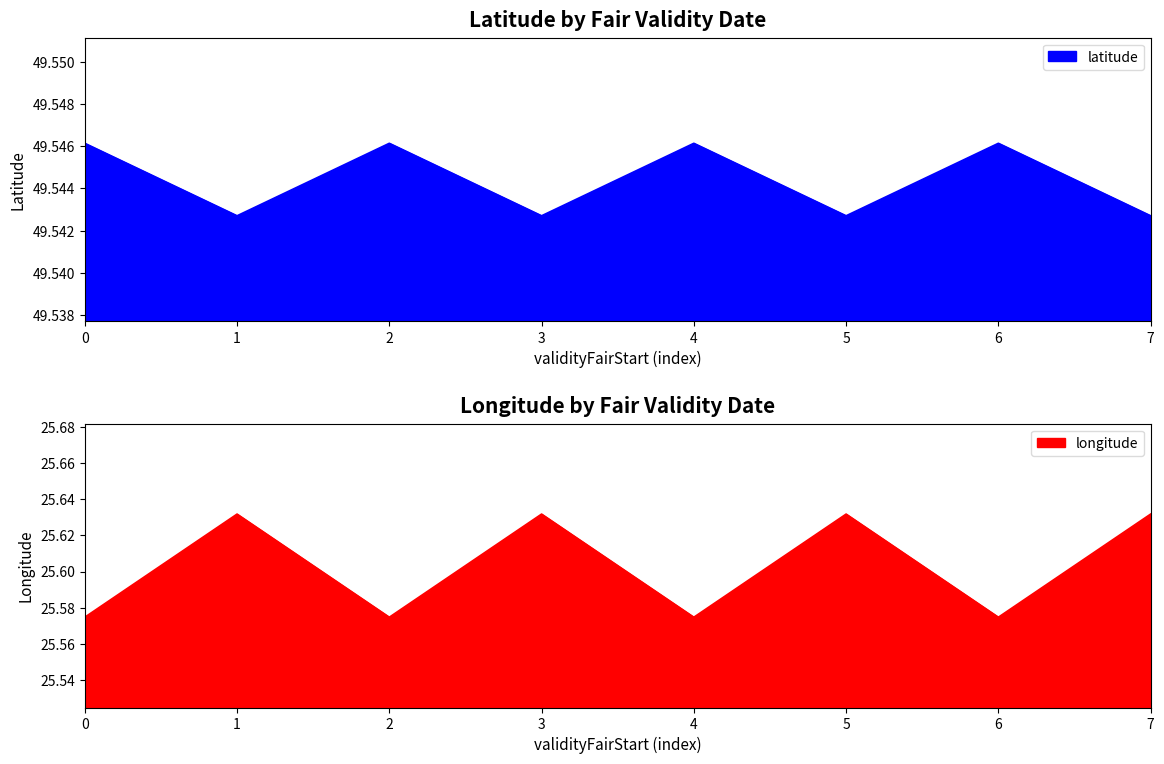

True or false: latitude has a value of 83.7 at 1.

False